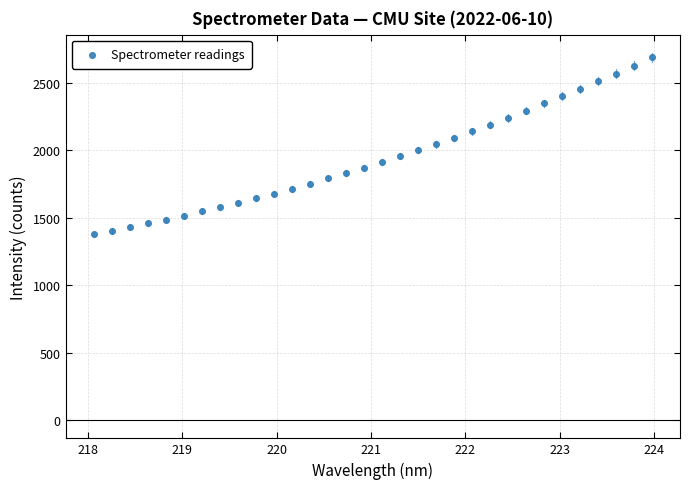

What is the range of X values (max minus min)?

5.9